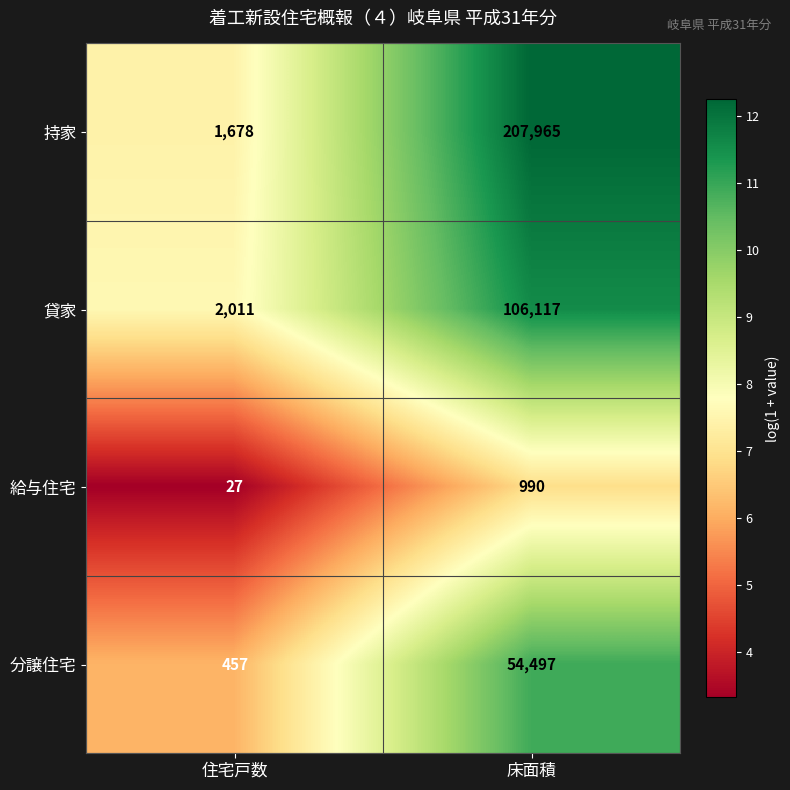

Rank the series at 床面積 from lowest to highest value.

給与住宅, 分譲住宅, 貸家, 持家